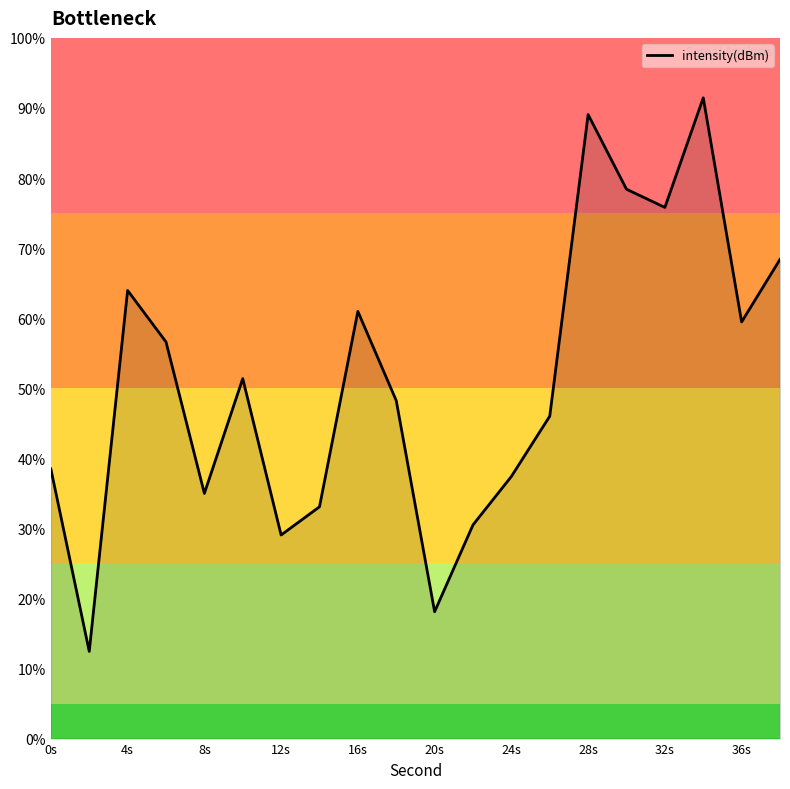

Reading left to right, what are all the values shown in this chart?

38.5	12.4	64.0	56.6	35.0	51.4	29.1	33.1	61.0	48.2	18.1	30.5	37.4	46.0	89.1	78.4	75.8	91.4	59.5	68.4